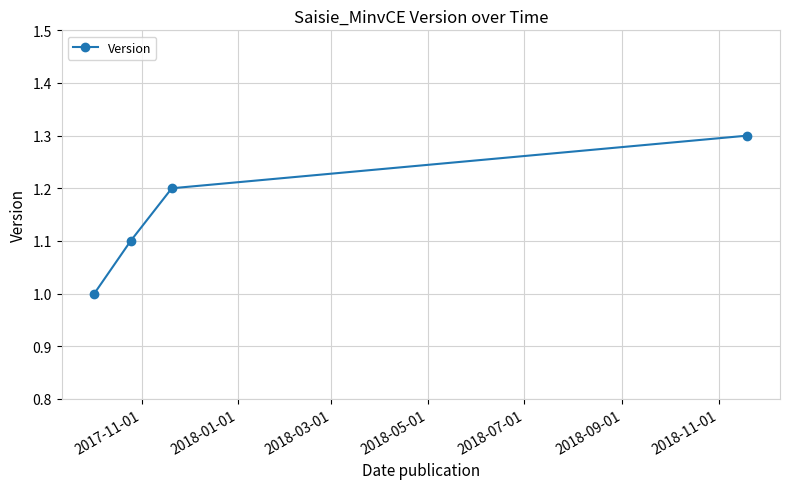

Reading left to right, what are all the values shown in this chart?

1.0	1.1	1.2	1.3